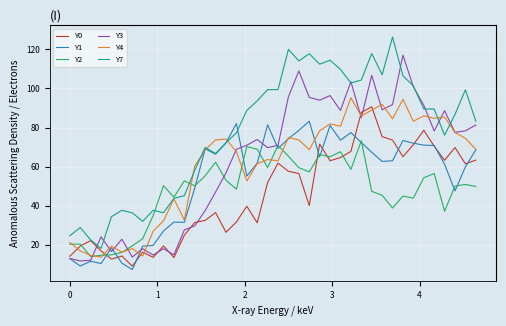

Which series has the largest total across all categories?

Y7